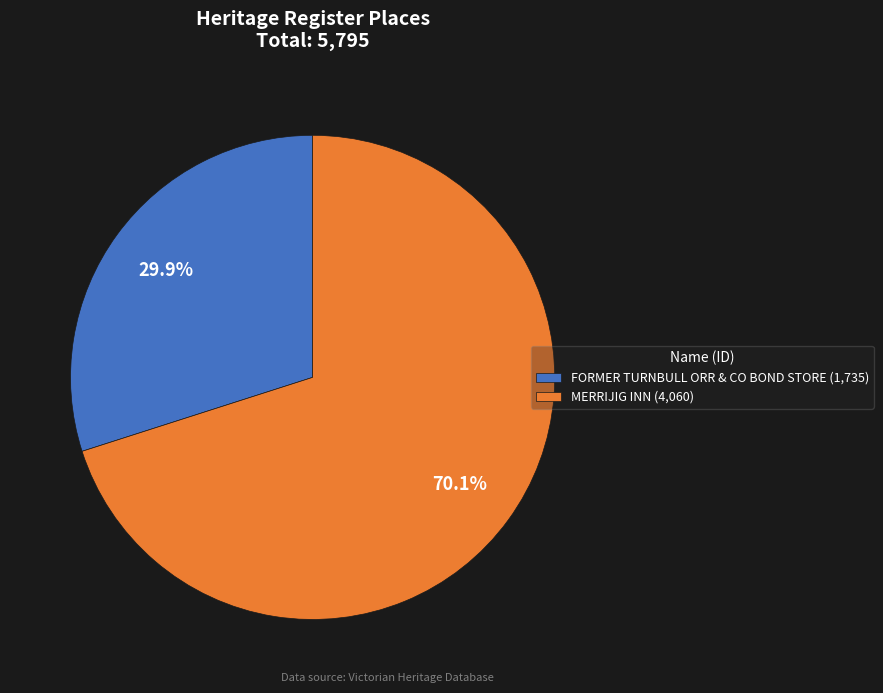

What percentage is the MERRIJIG INN slice, to the nearest percent?

70%